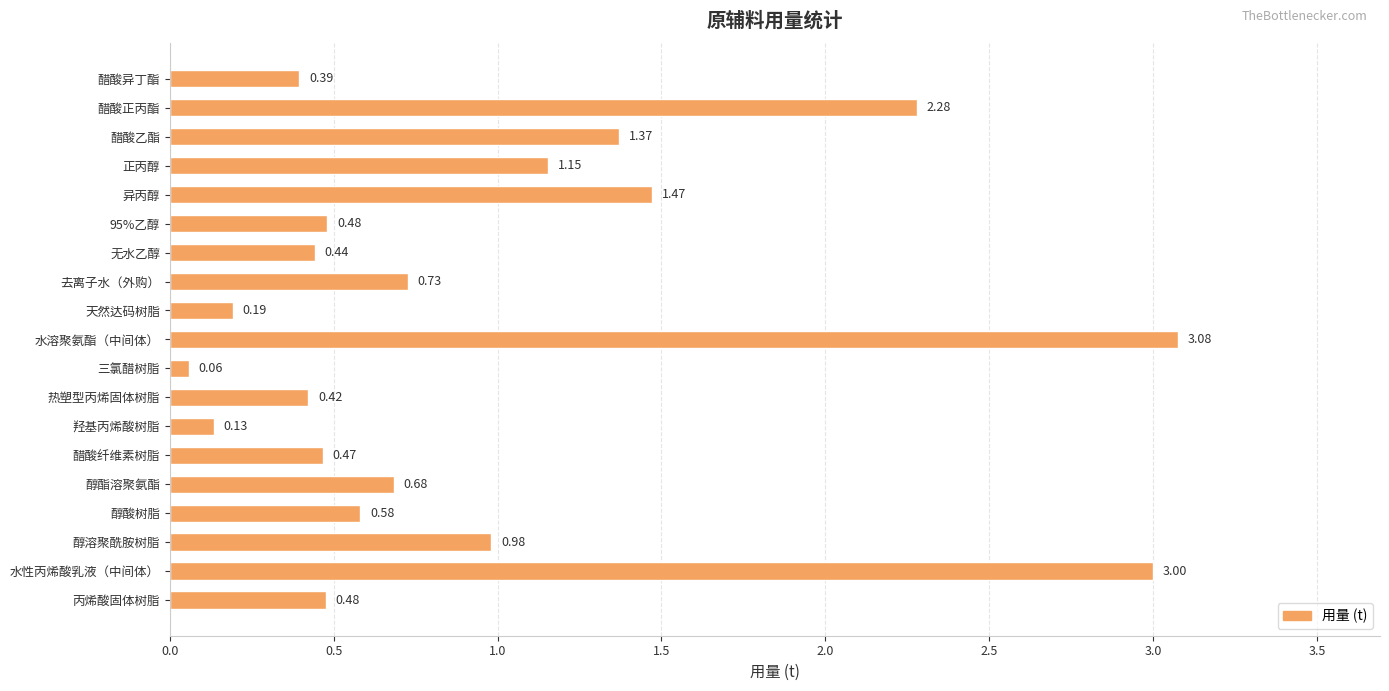

What is the change in value from 醇酯溶聚氨酯 to 三氯醋树脂?

-0.6